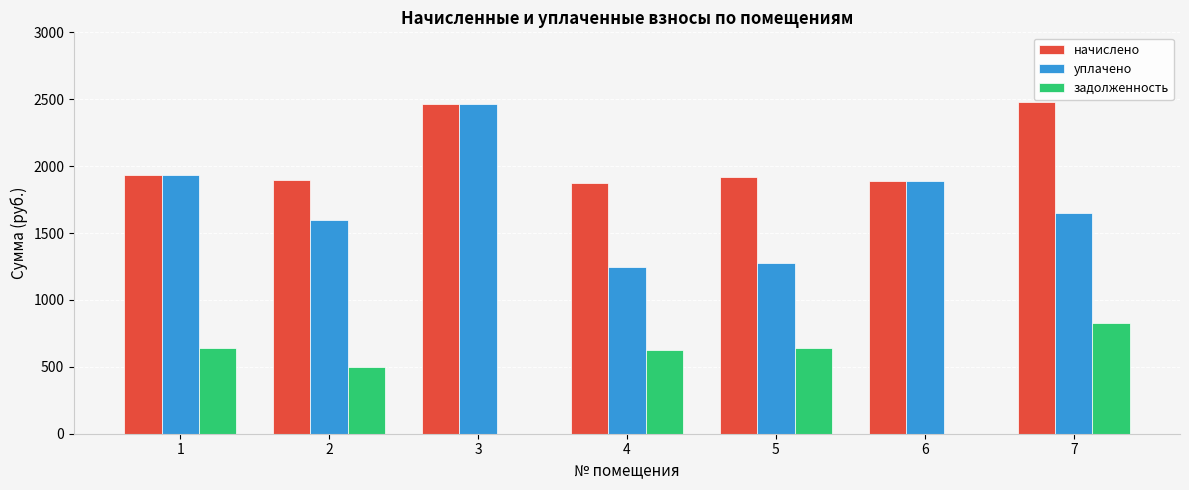

Are the bars grouped side by side (vs. stacked)?

Yes